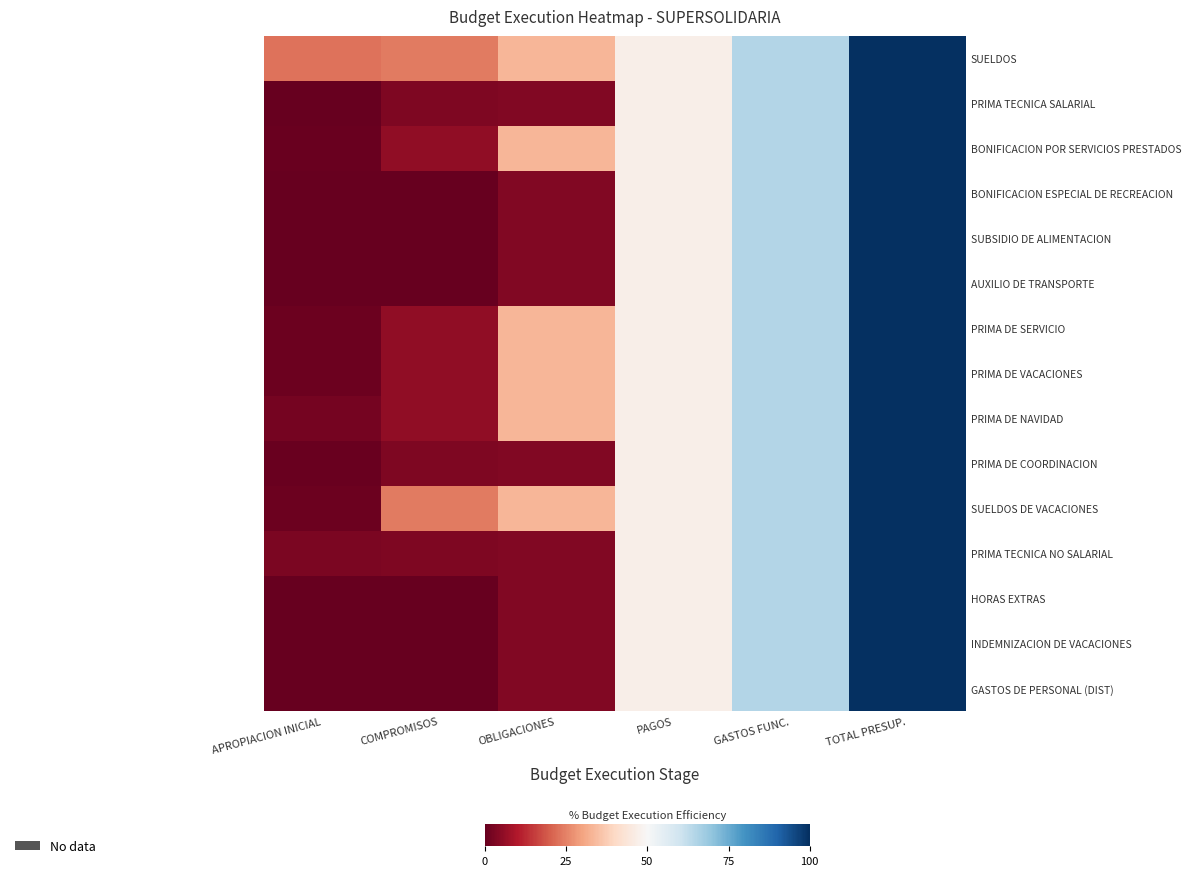

Rank the series by their maximum value, from highest to lowest.

SUELDOS, PRIMA TECNICA SALARIAL, BONIFICACION POR SERVICIOS PRESTADOS, BONIFICACION ESPECIAL DE RECREACION, SUBSIDIO DE ALIMENTACION, AUXILIO DE TRANSPORTE, PRIMA DE SERVICIO, PRIMA DE VACACIONES, PRIMA DE NAVIDAD, PRIMA DE COORDINACION, SUELDOS DE VACACIONES, PRIMA TECNICA NO SALARIAL, HORAS EXTRAS, INDEMNIZACION DE VACACIONES, GASTOS DE PERSONAL (DIST)